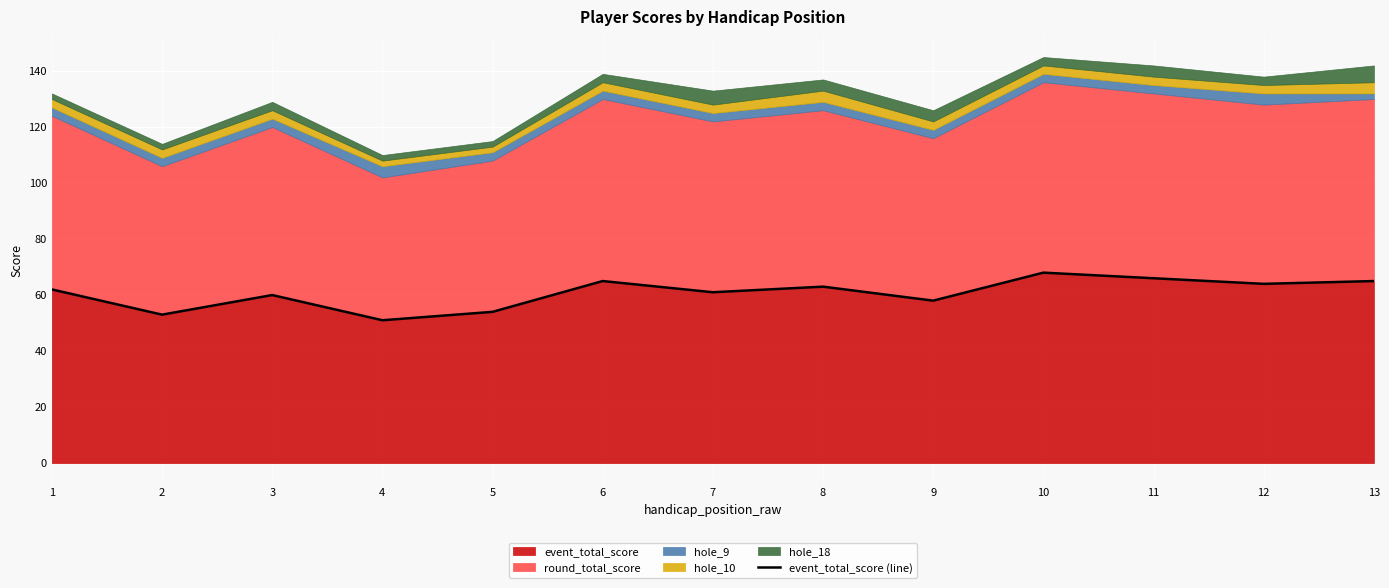

What is the smallest value displayed?

51